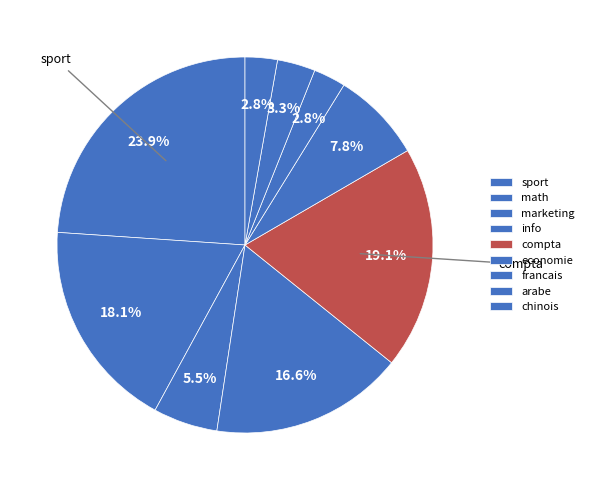

Does math represent more than half of the total?

No